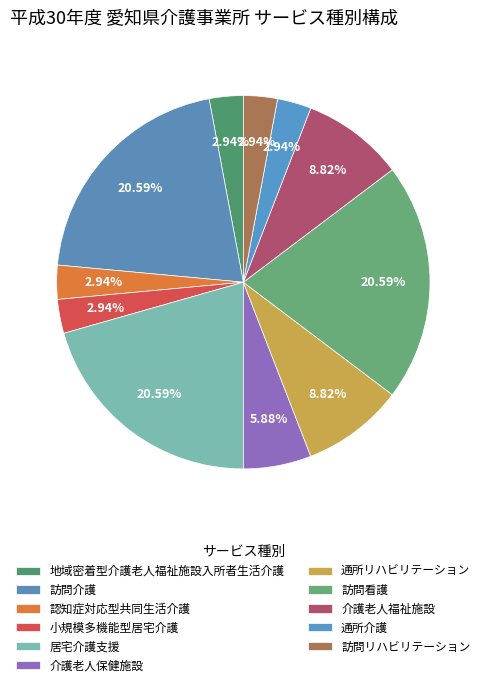

What percentage do 訪問看護 and 通所リハビリテーション together represent?

29.4%